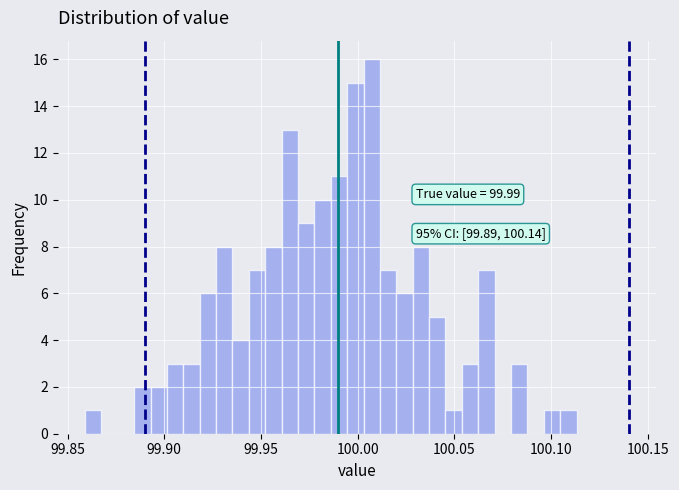

Around what value on the x-axis is the tallest bar? Give the approximate position of its centre, as read against the axis.

100.005